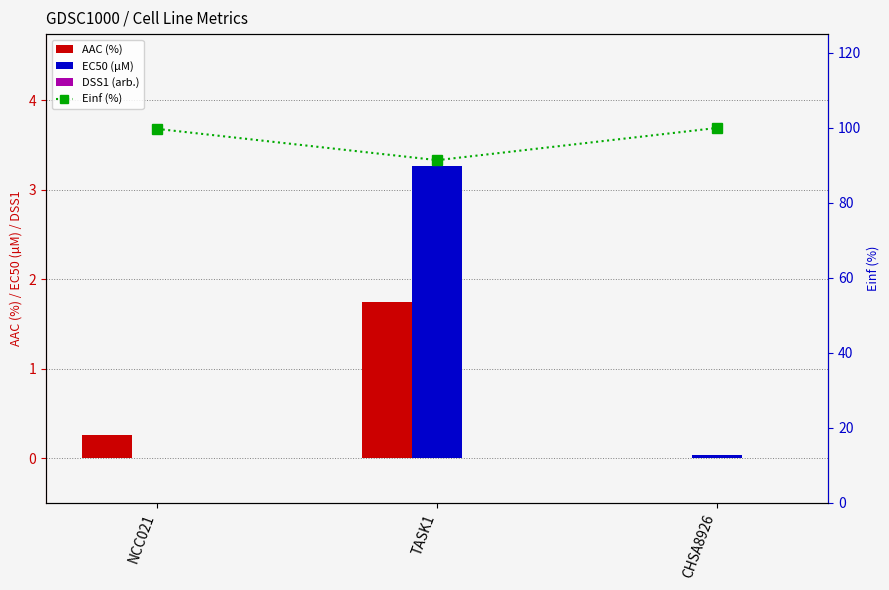

The value of AAC (%) at NCC021 is 0.3. True or false?

True